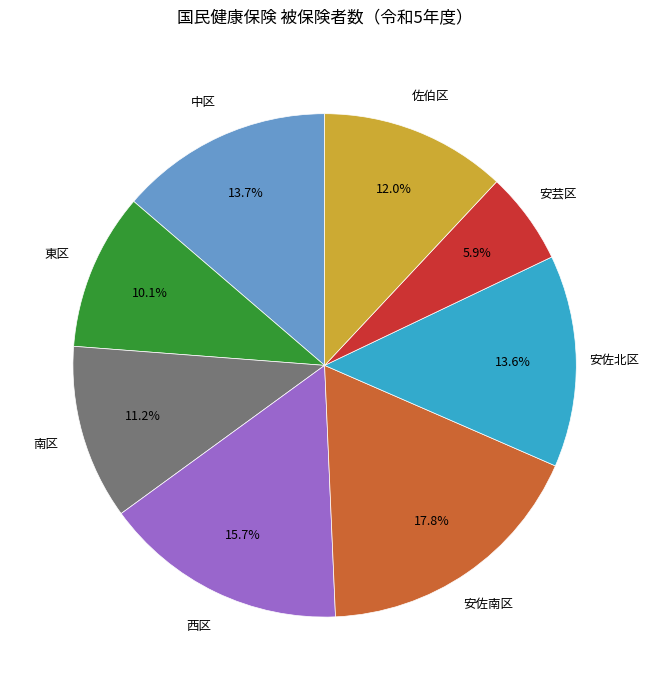

How many slices are in this pie chart?

8